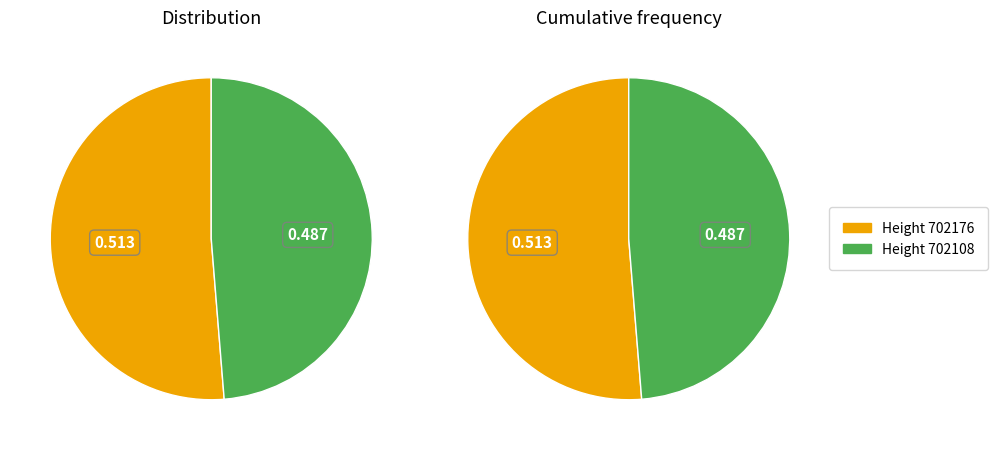

Which has a higher value, 702108 or 702176?

702176